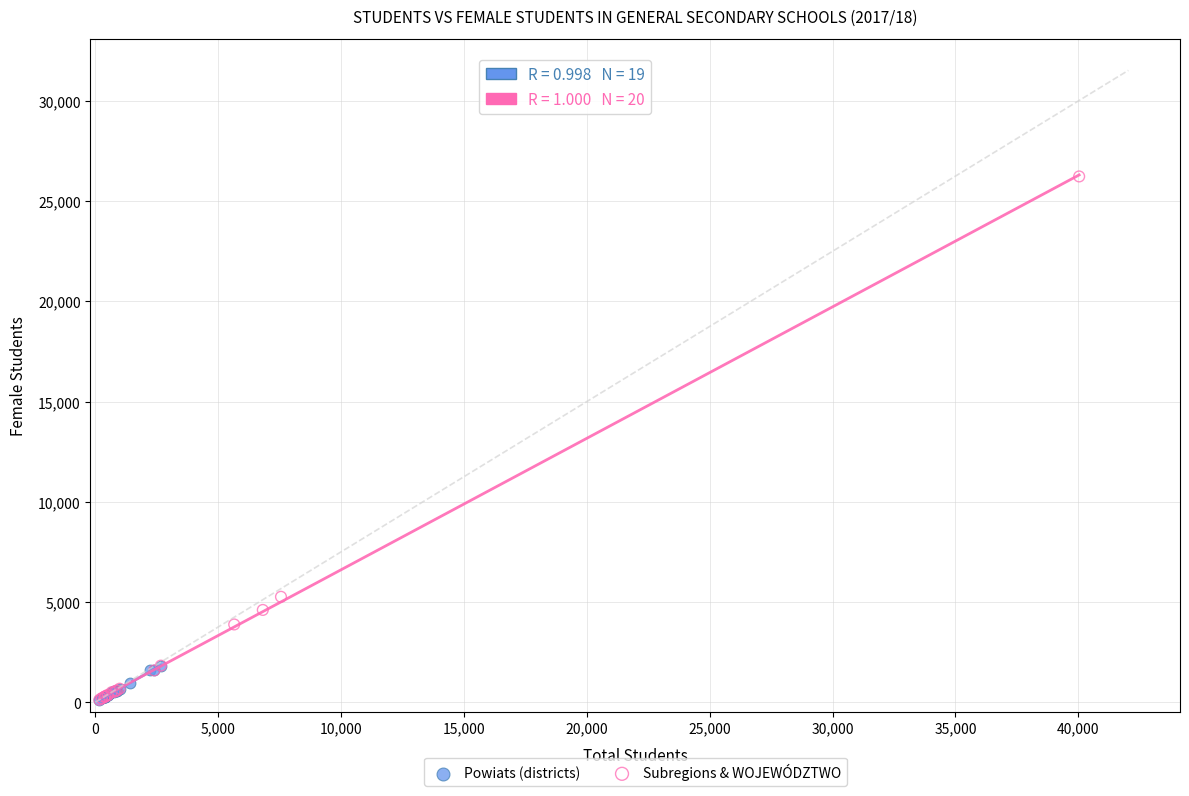

Which series contains the highest Y value?

Subregions & WOJEWÓDZTWO